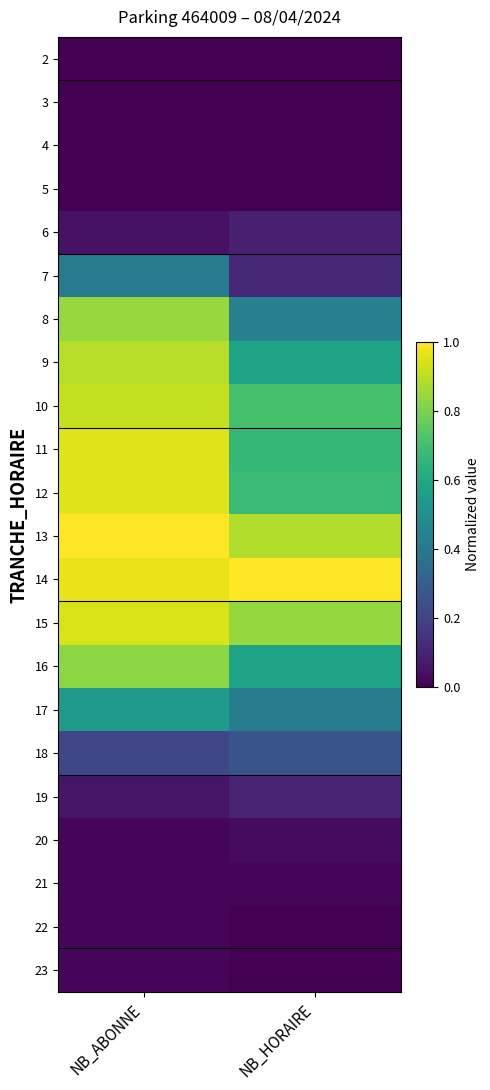

Reading left to right, list all the values displayed in this chart.

2: NB_ABONNE=0.0	NB_HORAIRE=0.0
3: NB_ABONNE=0.0	NB_HORAIRE=0.0
4: NB_ABONNE=0.0	NB_HORAIRE=0.0
5: NB_ABONNE=0.0	NB_HORAIRE=0.0
6: NB_ABONNE=0.0	NB_HORAIRE=0.1
7: NB_ABONNE=0.4	NB_HORAIRE=0.1
8: NB_ABONNE=0.8	NB_HORAIRE=0.4
9: NB_ABONNE=0.9	NB_HORAIRE=0.6
10: NB_ABONNE=0.9	NB_HORAIRE=0.7
11: NB_ABONNE=1.0	NB_HORAIRE=0.7
12: NB_ABONNE=1.0	NB_HORAIRE=0.7
13: NB_ABONNE=1.0	NB_HORAIRE=0.9
14: NB_ABONNE=1.0	NB_HORAIRE=1.0
15: NB_ABONNE=0.9	NB_HORAIRE=0.8
16: NB_ABONNE=0.8	NB_HORAIRE=0.6
17: NB_ABONNE=0.5	NB_HORAIRE=0.4
18: NB_ABONNE=0.2	NB_HORAIRE=0.3
19: NB_ABONNE=0.1	NB_HORAIRE=0.1
20: NB_ABONNE=0.0	NB_HORAIRE=0.0
21: NB_ABONNE=0.0	NB_HORAIRE=0.0
22: NB_ABONNE=0.0	NB_HORAIRE=0.0
23: NB_ABONNE=0.0	NB_HORAIRE=0.0